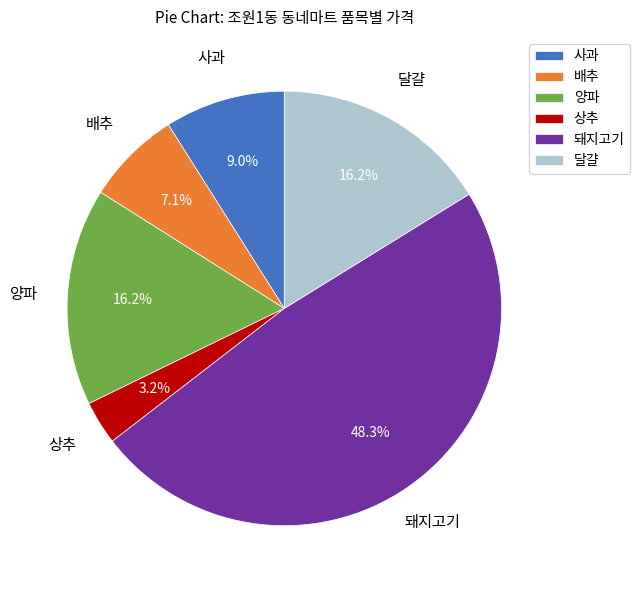

Is there a majority slice in this chart?

No